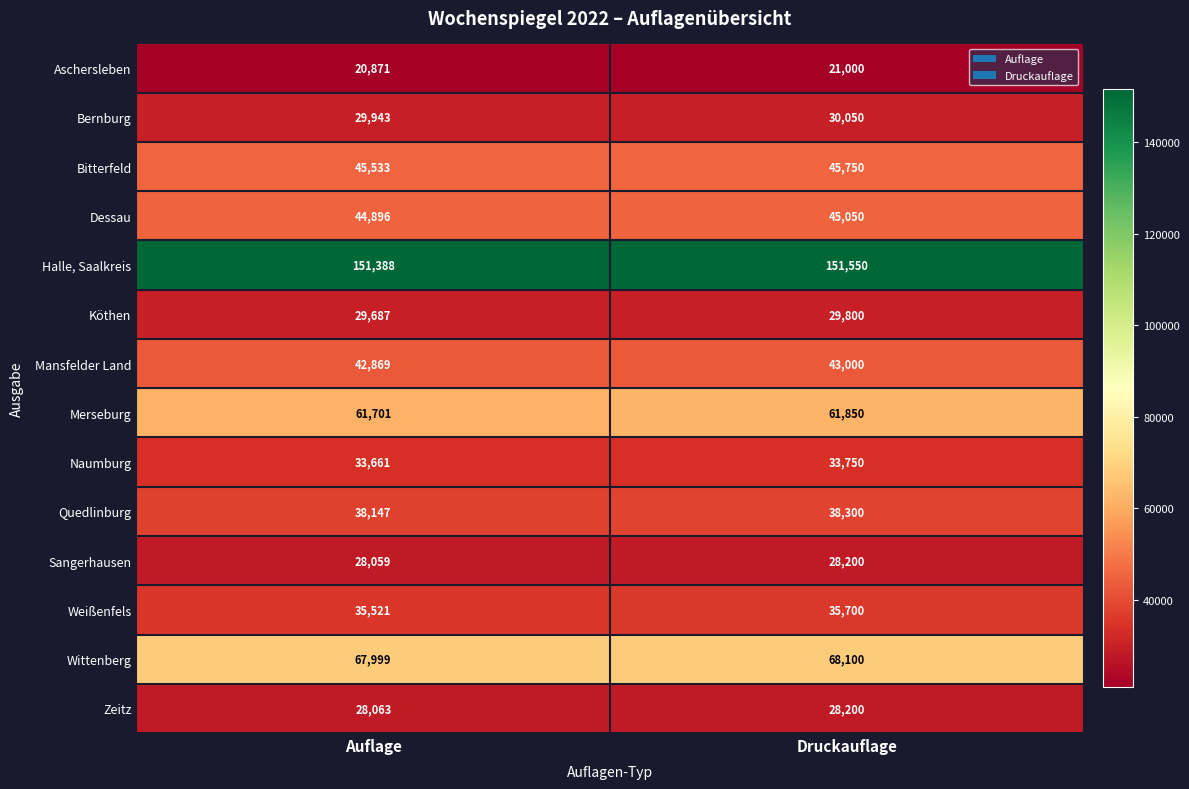

What is the difference between the maximum and minimum values in the Sangerhausen series?

141